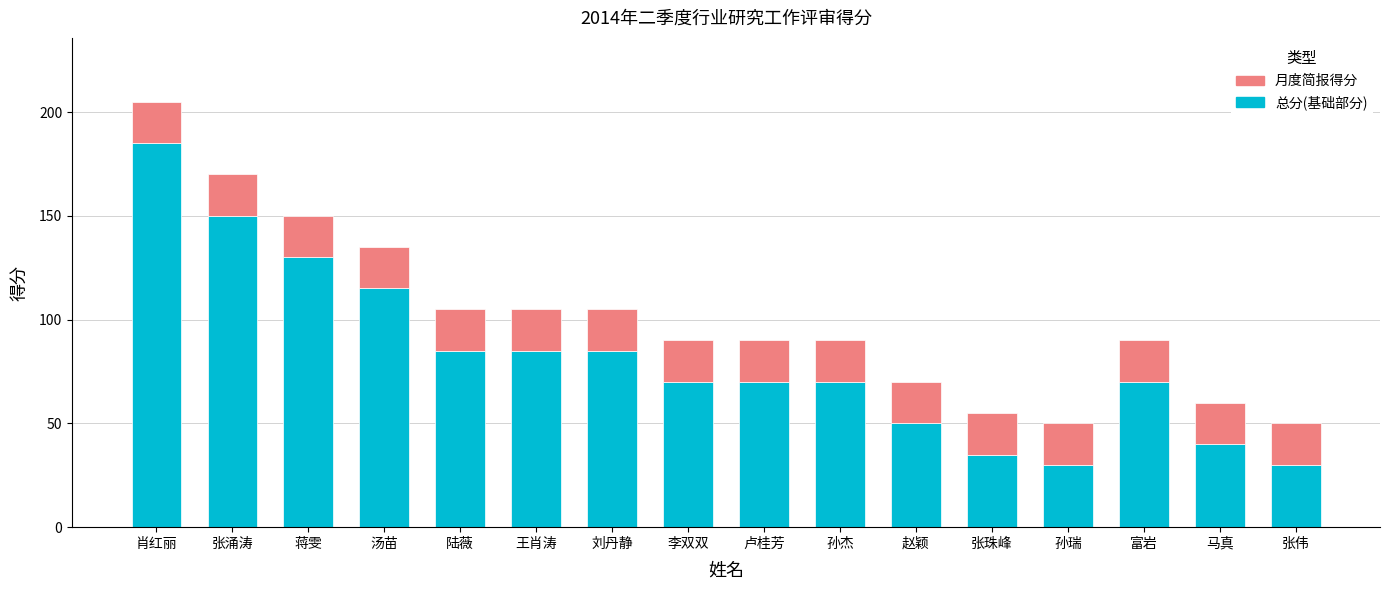

The value of 总分(基础部分) at 刘丹静 is 52. True or false?

False